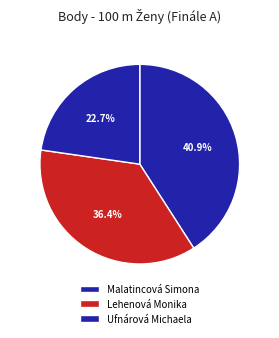

To the nearest percent, what portion does Malatincová Simona represent?

41%